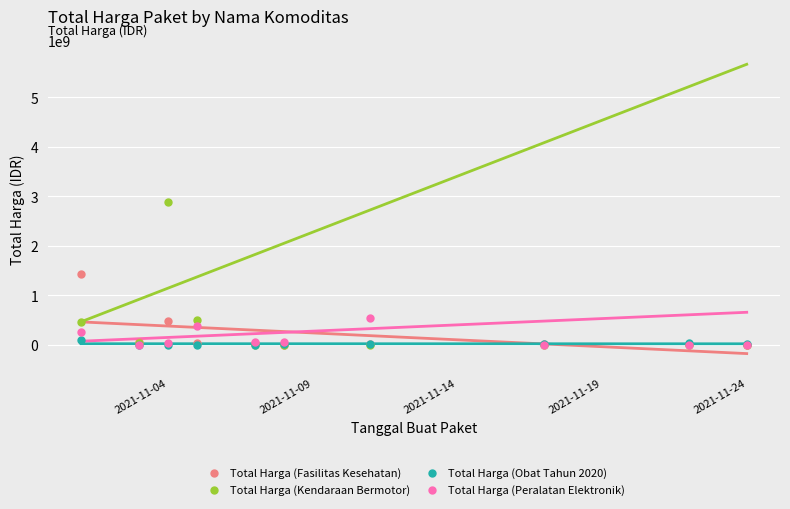

What are all the series names shown in the legend?

Total Harga (Fasilitas Kesehatan), Total Harga (Kendaraan Bermotor), Total Harga (Obat Tahun 2020), Total Harga (Peralatan Elektronik)